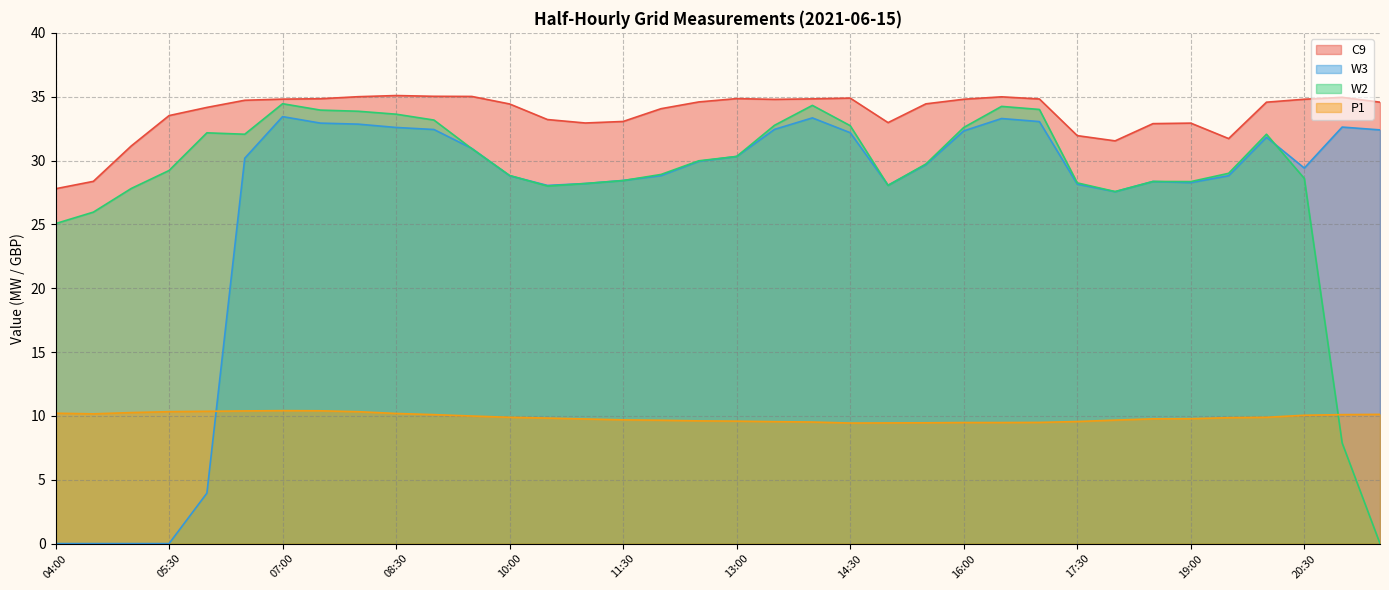

List the series in order of their peak value, highest first.

C9, W2, W3, P1